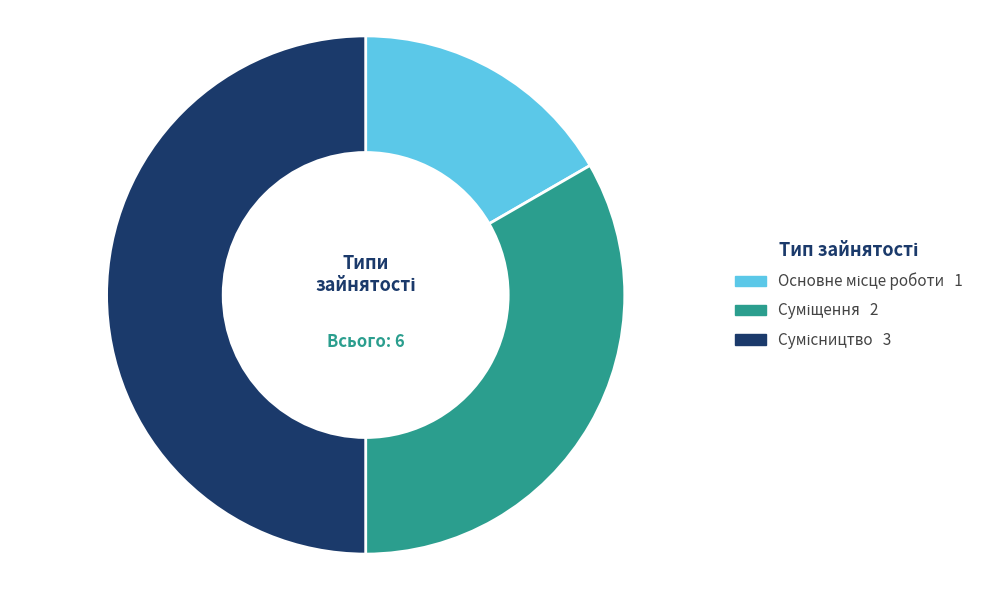

To the nearest percent, what portion does Основне місце роботи represent?

17%